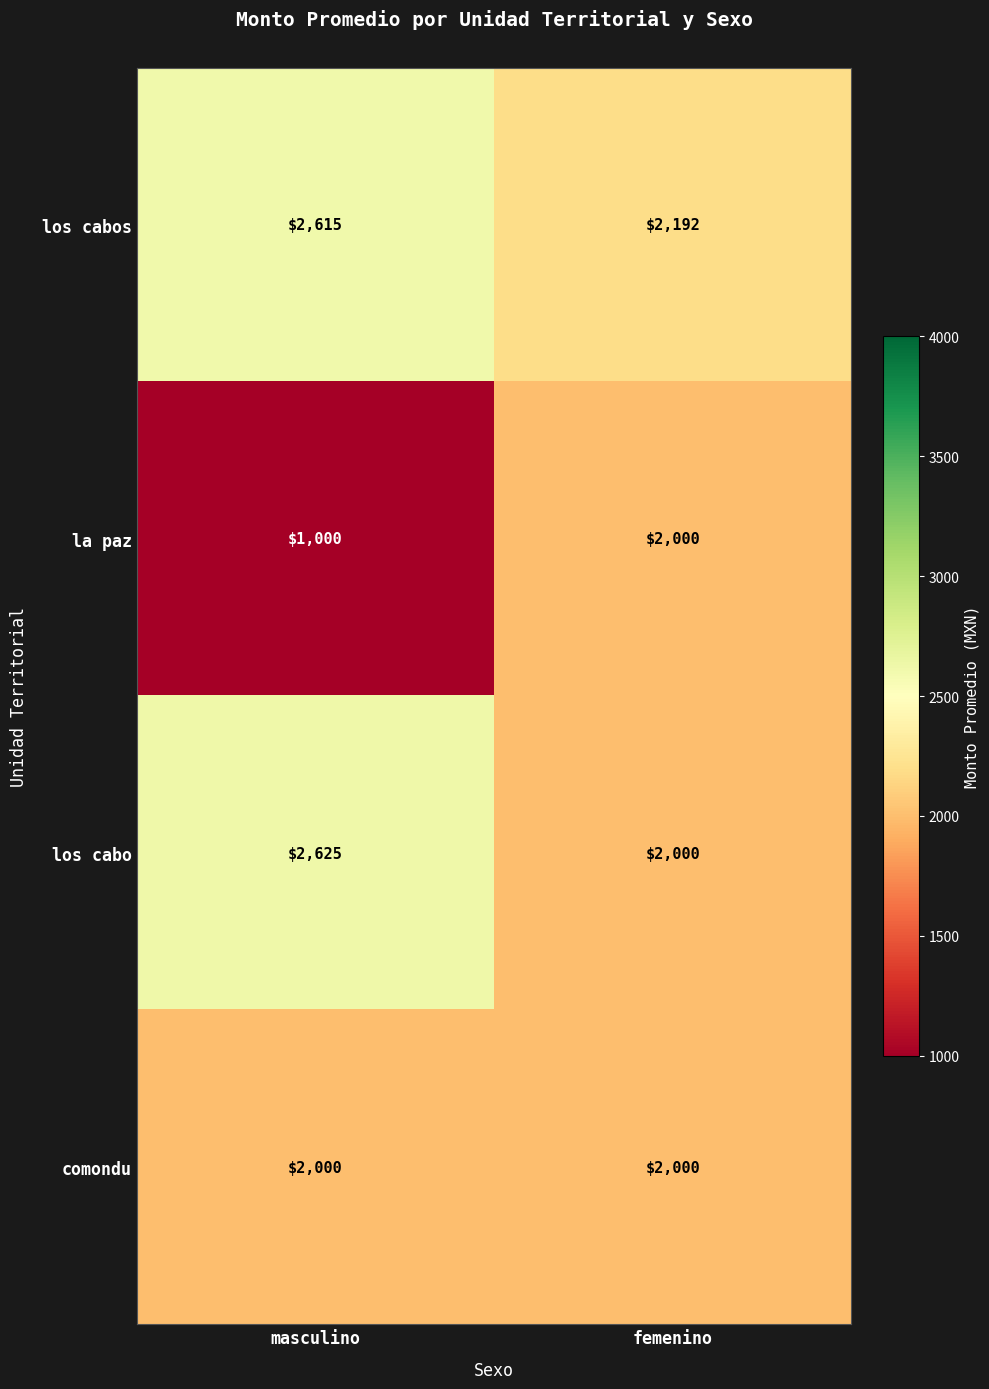

How many categories are shown in the chart?

2